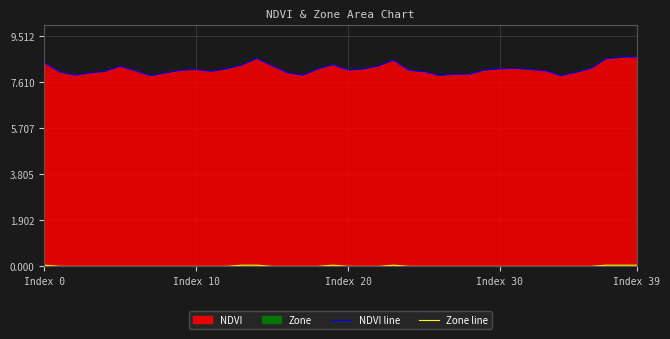

What is the sum of all NDVI line values?

325.9